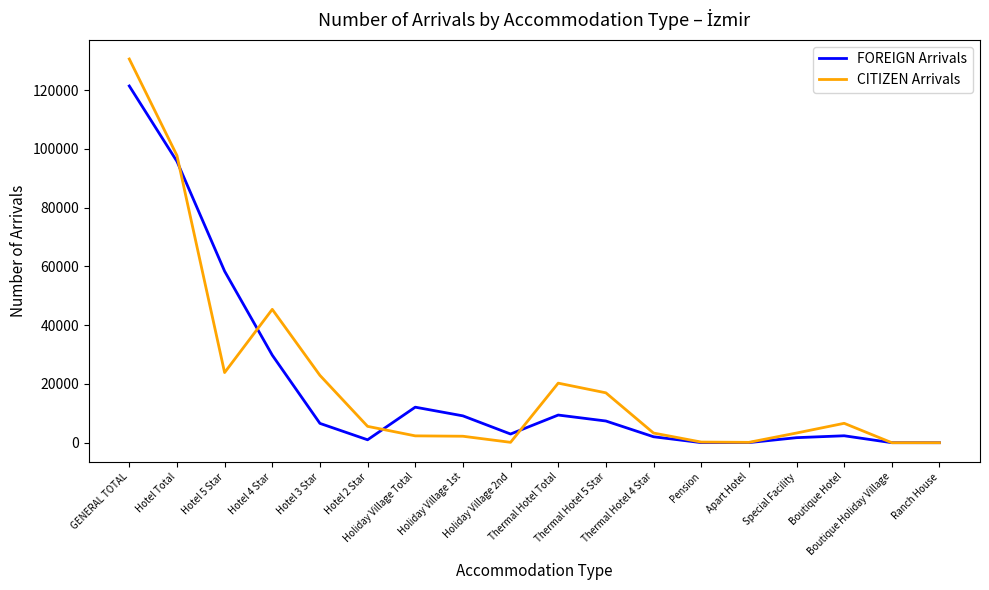

Does the chart display data point markers on the line(s)?

No